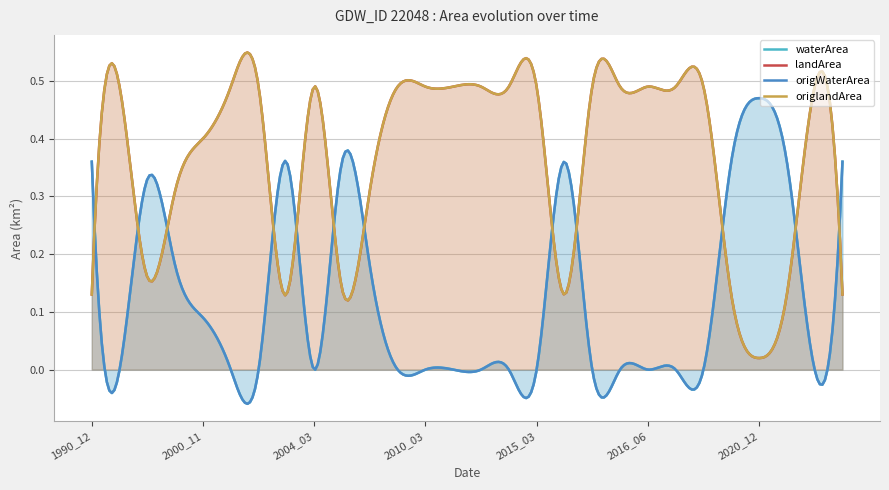

Reading left to right, list all the values displayed in this chart.

waterArea: 0.4	0.0	0.3	0.2	0.1	0.0	0.0	0.4	0.0	0.4	0.2	0.0	0.0	0.0	0.0	0.0	0.0	0.4	0.0	0.0	0.0	0.0	0.0	0.4	0.5	0.4	0.0	0.4
landArea: 0.1	0.5	0.2	0.3	0.4	0.5	0.5	0.1	0.5	0.1	0.3	0.5	0.5	0.5	0.5	0.5	0.5	0.1	0.5	0.5	0.5	0.5	0.5	0.1	0.0	0.1	0.5	0.1
origWaterArea: 0.4	0.0	0.3	0.2	0.1	0.0	0.0	0.4	0.0	0.4	0.2	0.0	0.0	0.0	0.0	0.0	0.0	0.4	0.0	0.0	0.0	0.0	0.0	0.4	0.5	0.4	0.0	0.4
origlandArea: 0.1	0.5	0.2	0.3	0.4	0.5	0.5	0.1	0.5	0.1	0.3	0.5	0.5	0.5	0.5	0.5	0.5	0.1	0.5	0.5	0.5	0.5	0.5	0.1	0.0	0.1	0.5	0.1